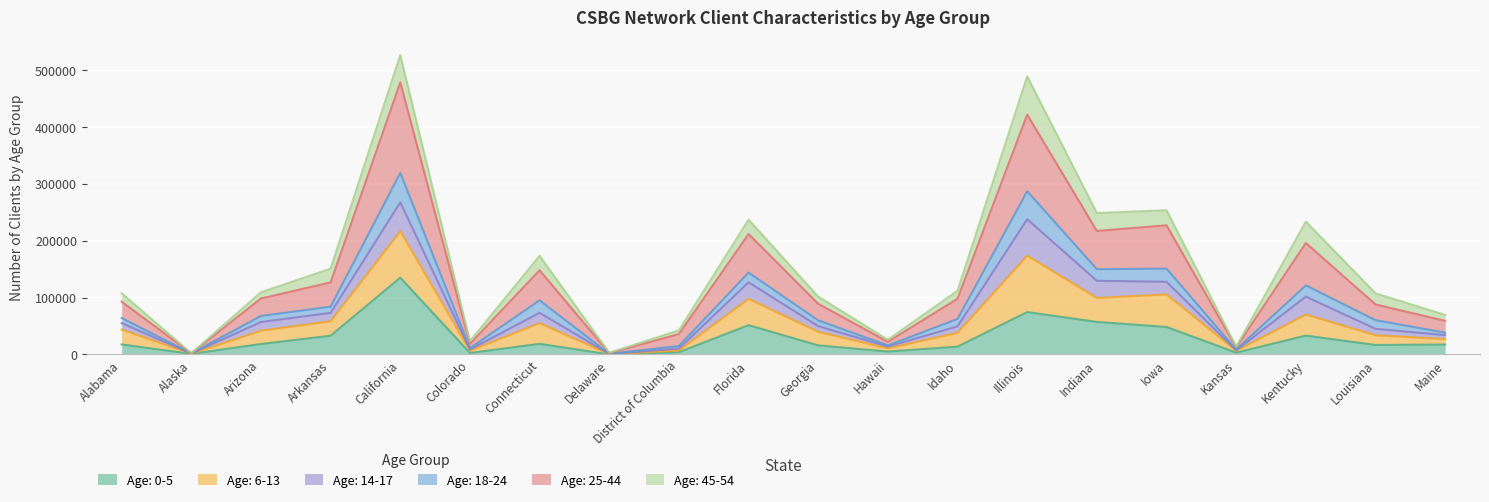

What is the label of the 15th point from the left?

Indiana